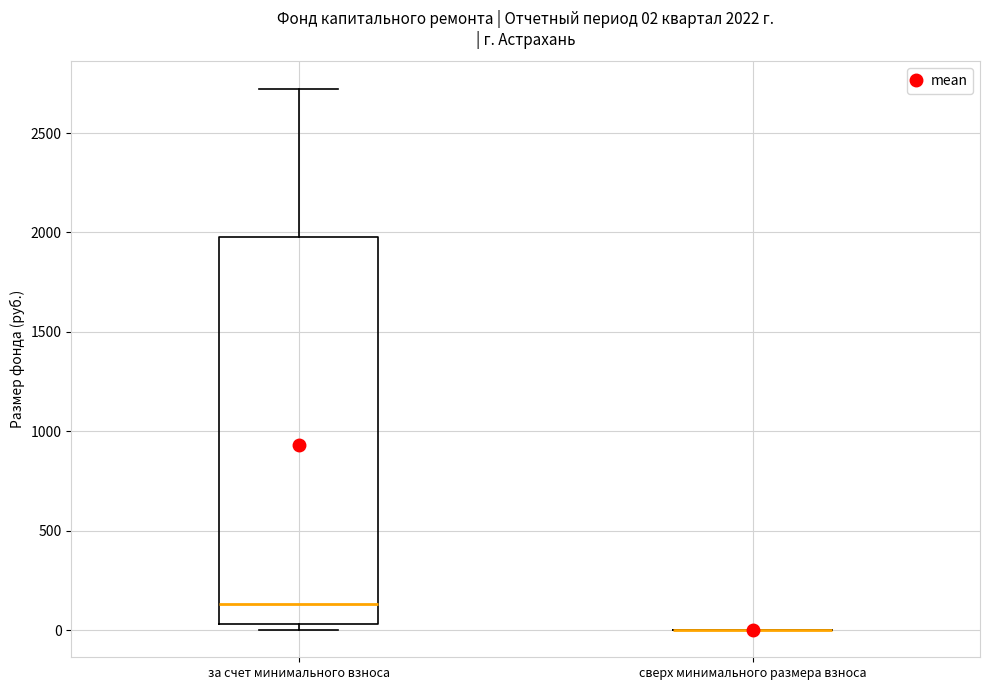

Which box is the tallest, from its lower edge to its upper edge?

за счет минимального взноса